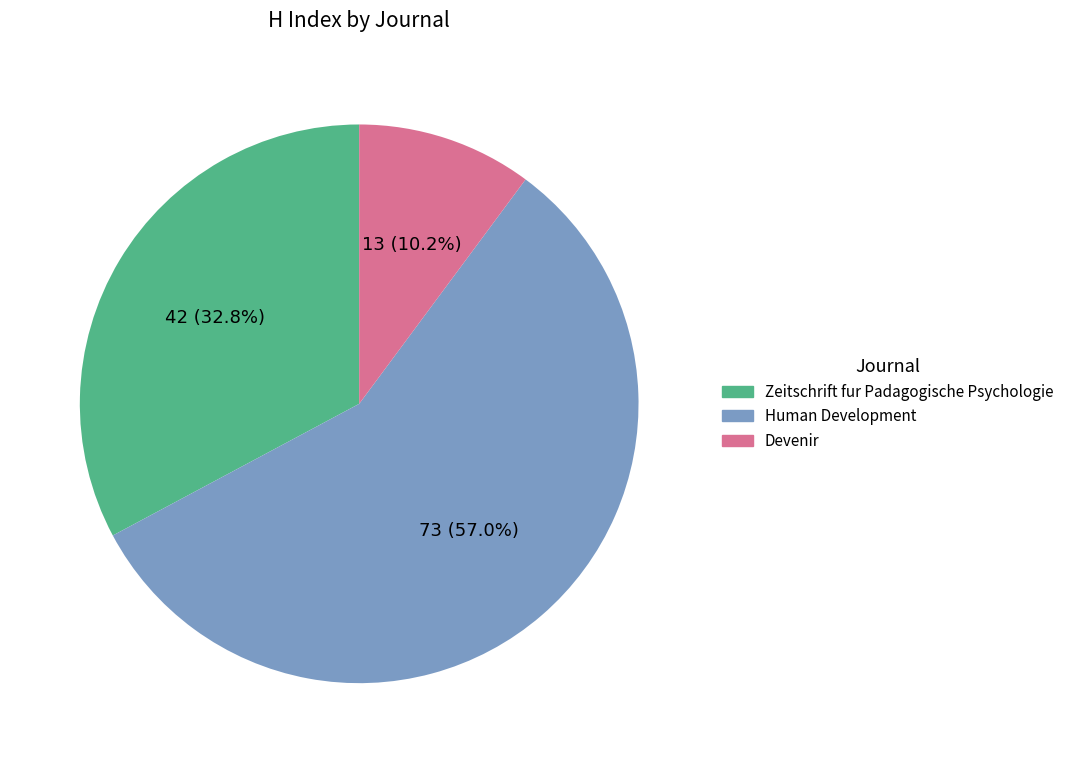

To the nearest percent, what is the difference between the Human Development and Zeitschrift fur Padagogische Psychologie slice percentages?

24%